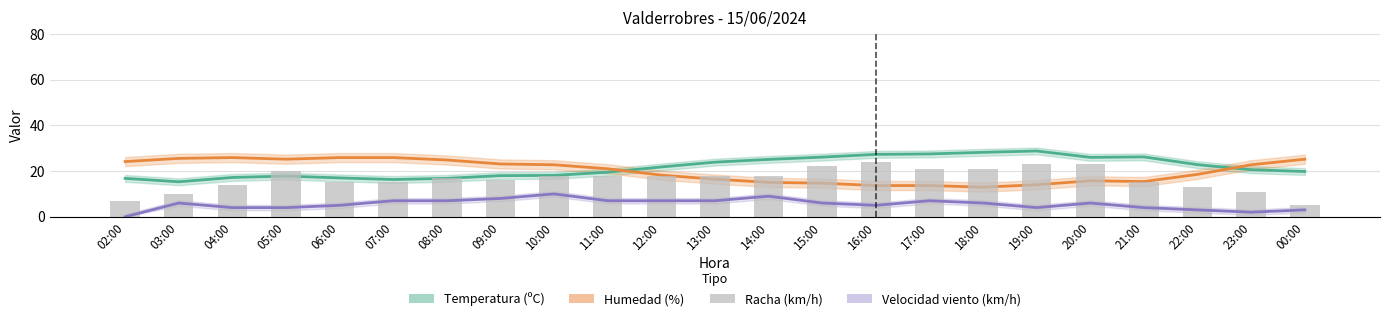

What is the sum of the Temperatura (ºC) values at 18:00 and 02:00?

45.0